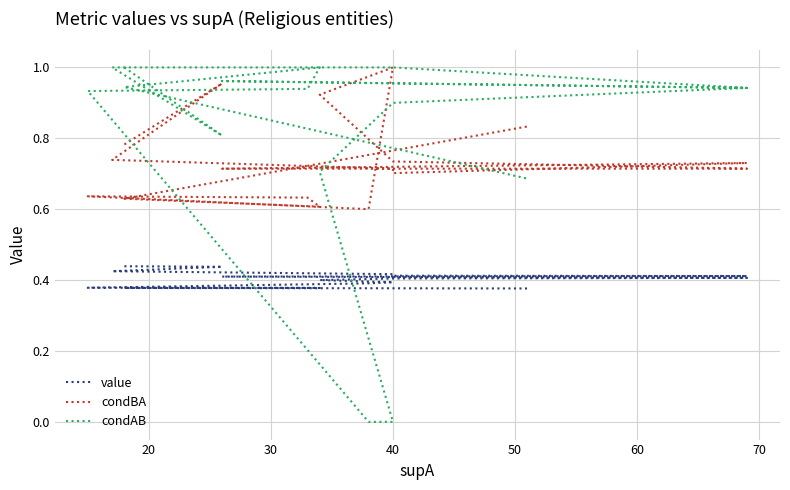

What is the value of the condBA point at the 8th from the left?

0.7